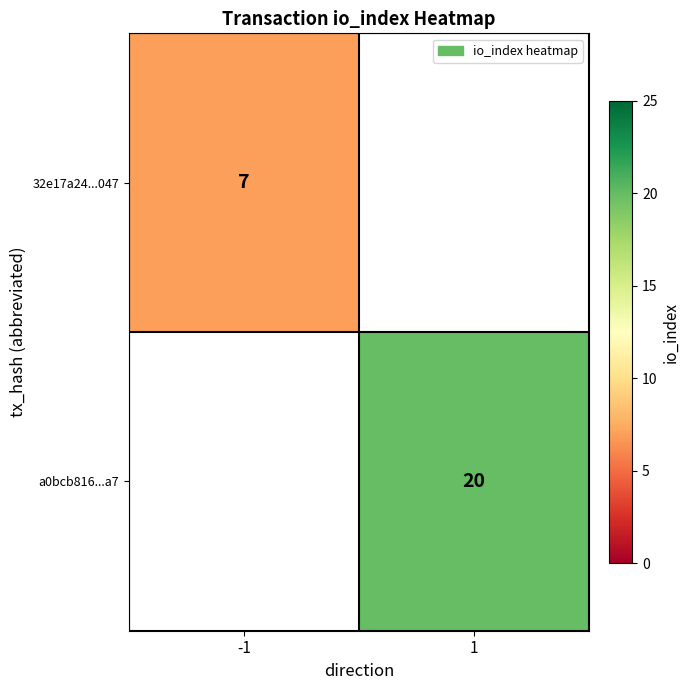

Count the number of categories in the chart.

2